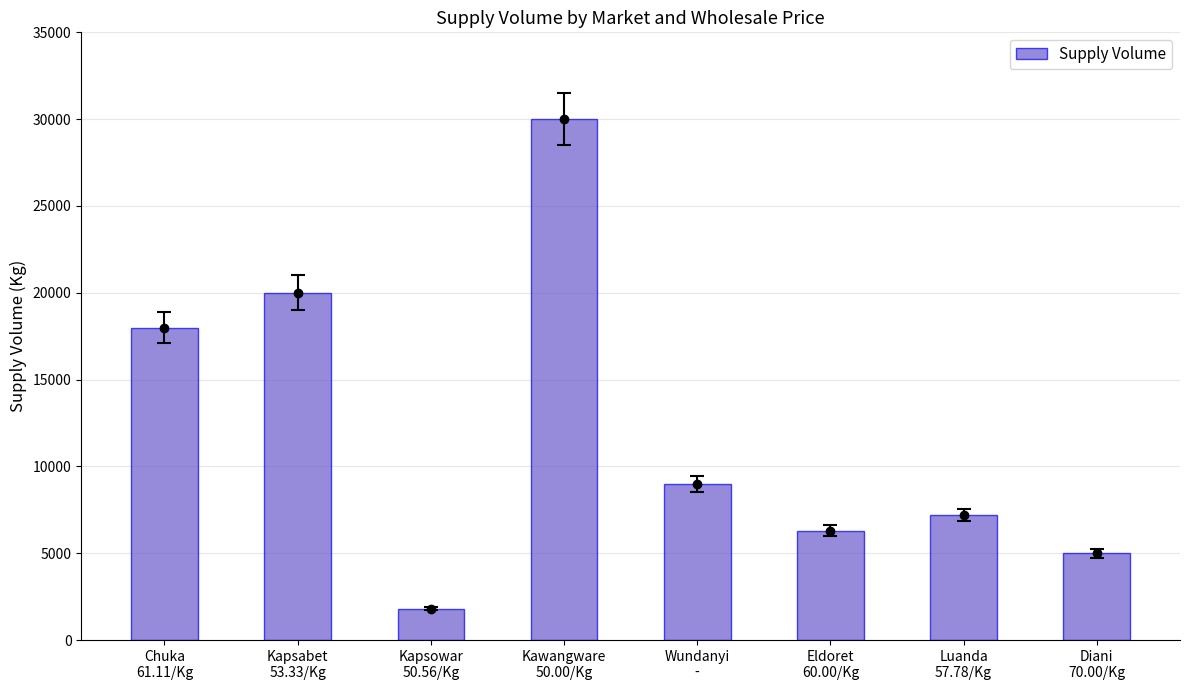

What is the label of the 1st bar from the right?

Diani
70.00/Kg